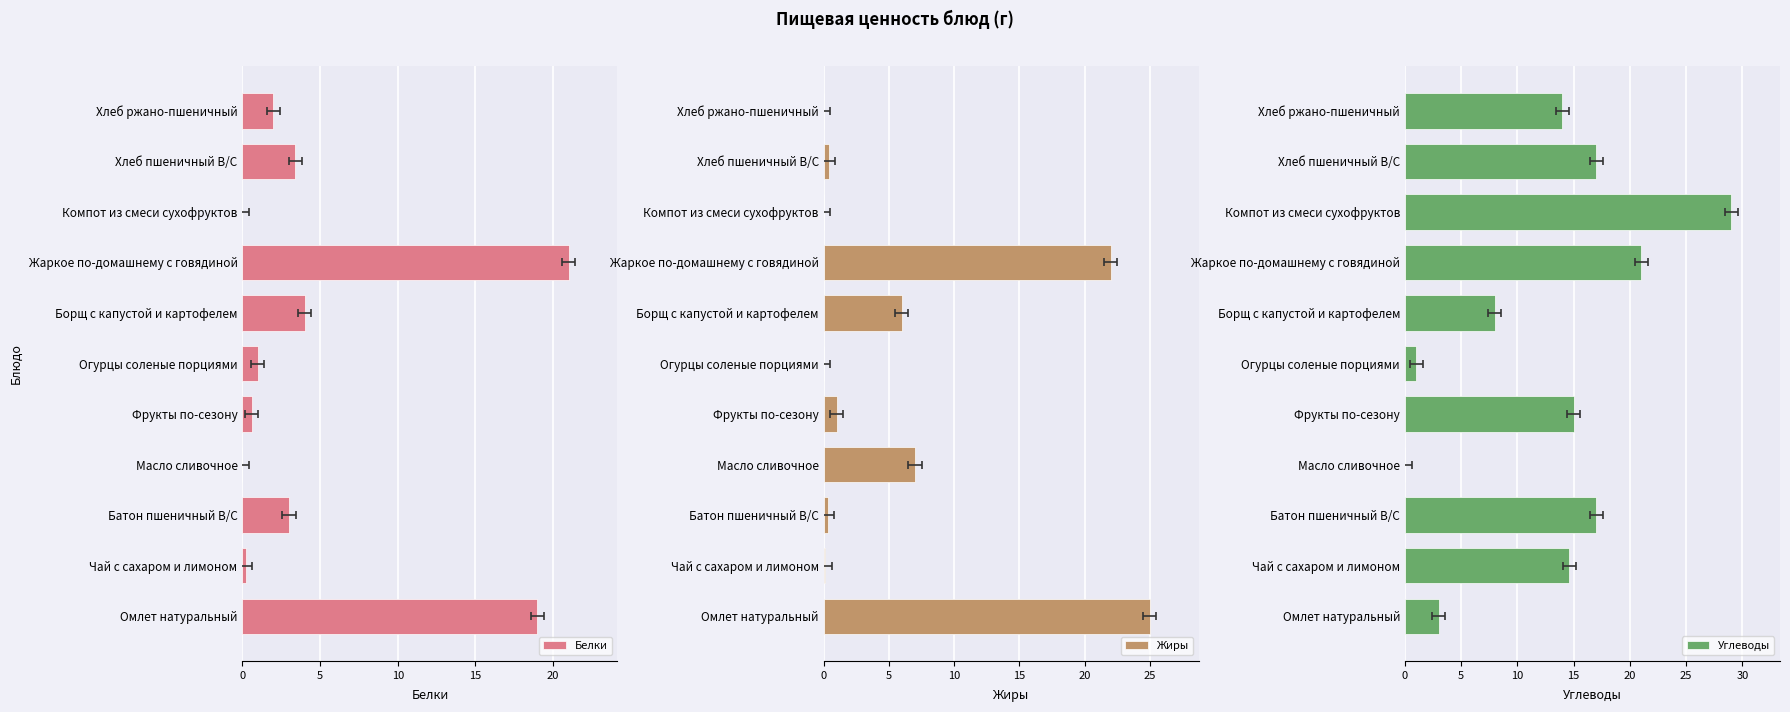

What is the sum of all Углеводы values?

139.6